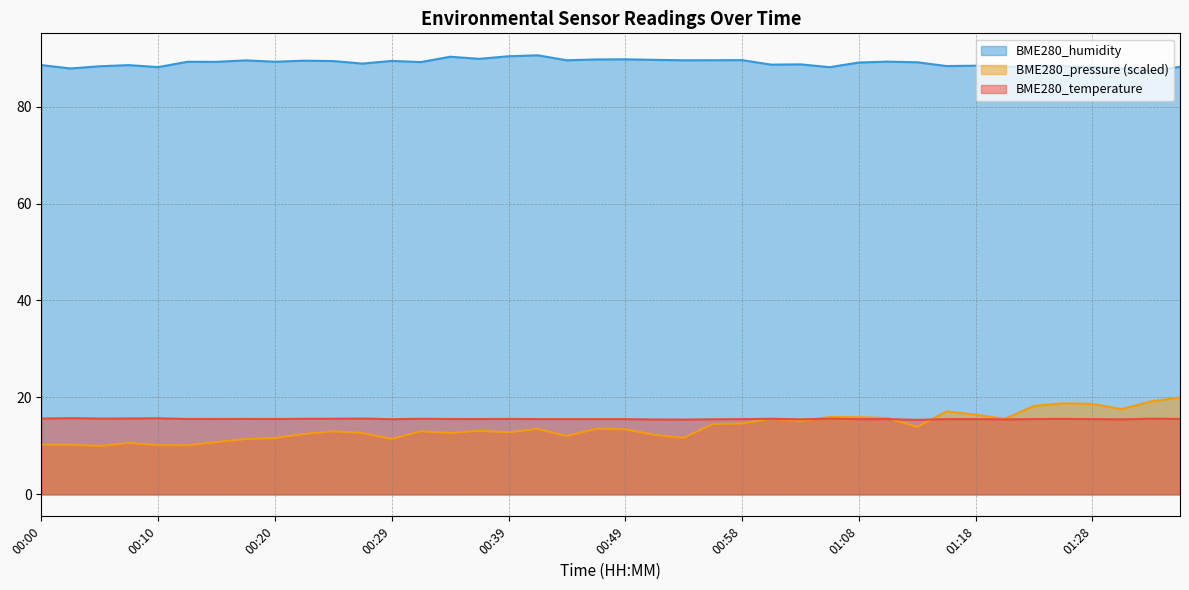

What are all the series names shown in the legend?

BME280_humidity, BME280_pressure (scaled), BME280_temperature